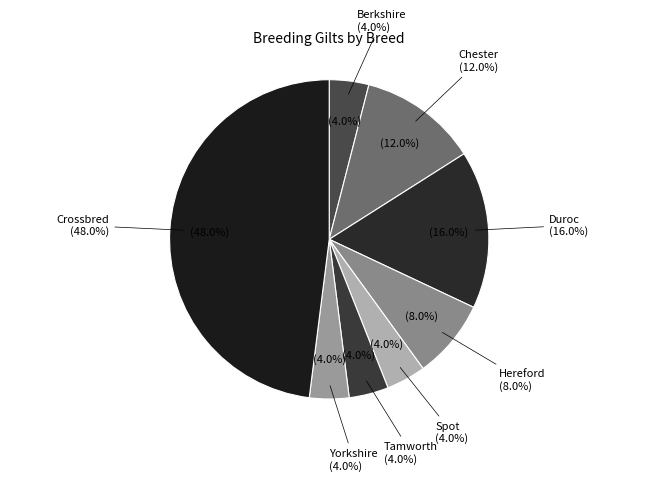

Which category has the biggest portion of the pie?

Crossbred